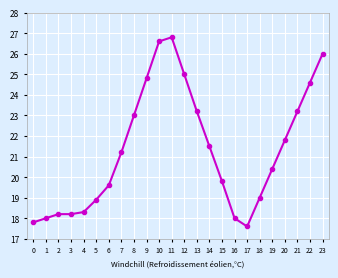

What is the approximate value at 8?

23.0